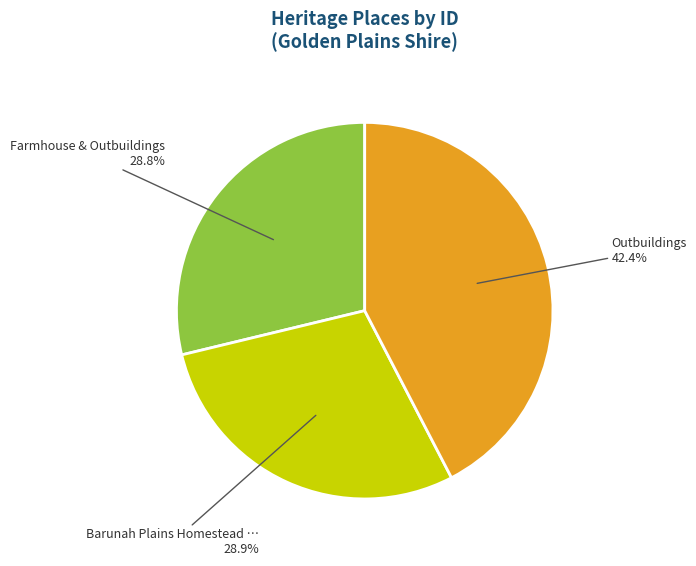

Does any single category account for the majority?

No